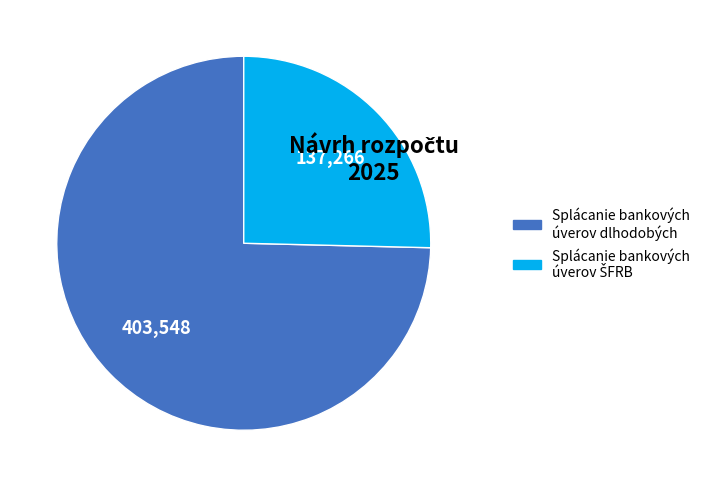

Is there any slice that represents more than half of the pie?

Yes